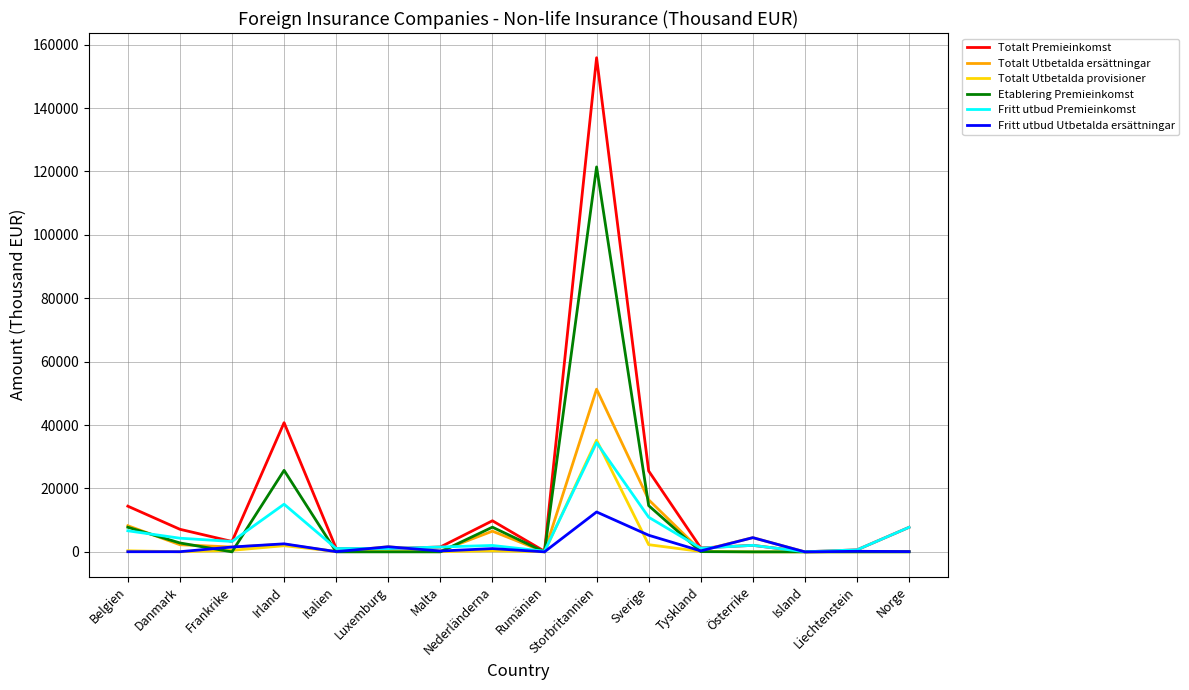

What is the greatest value displayed?

155862.0